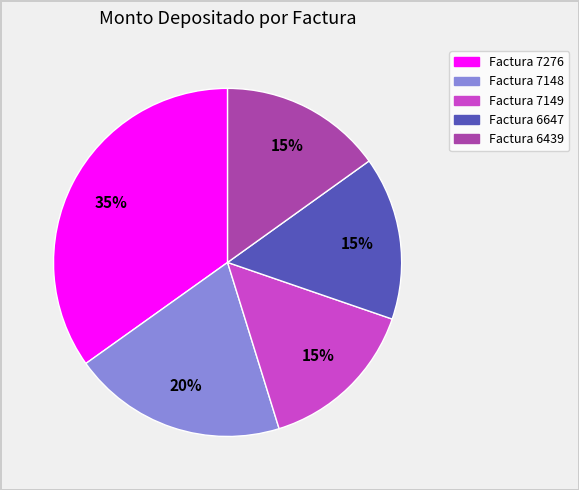

To the nearest percent, what is the difference between the largest and smallest slice percentages?

20%